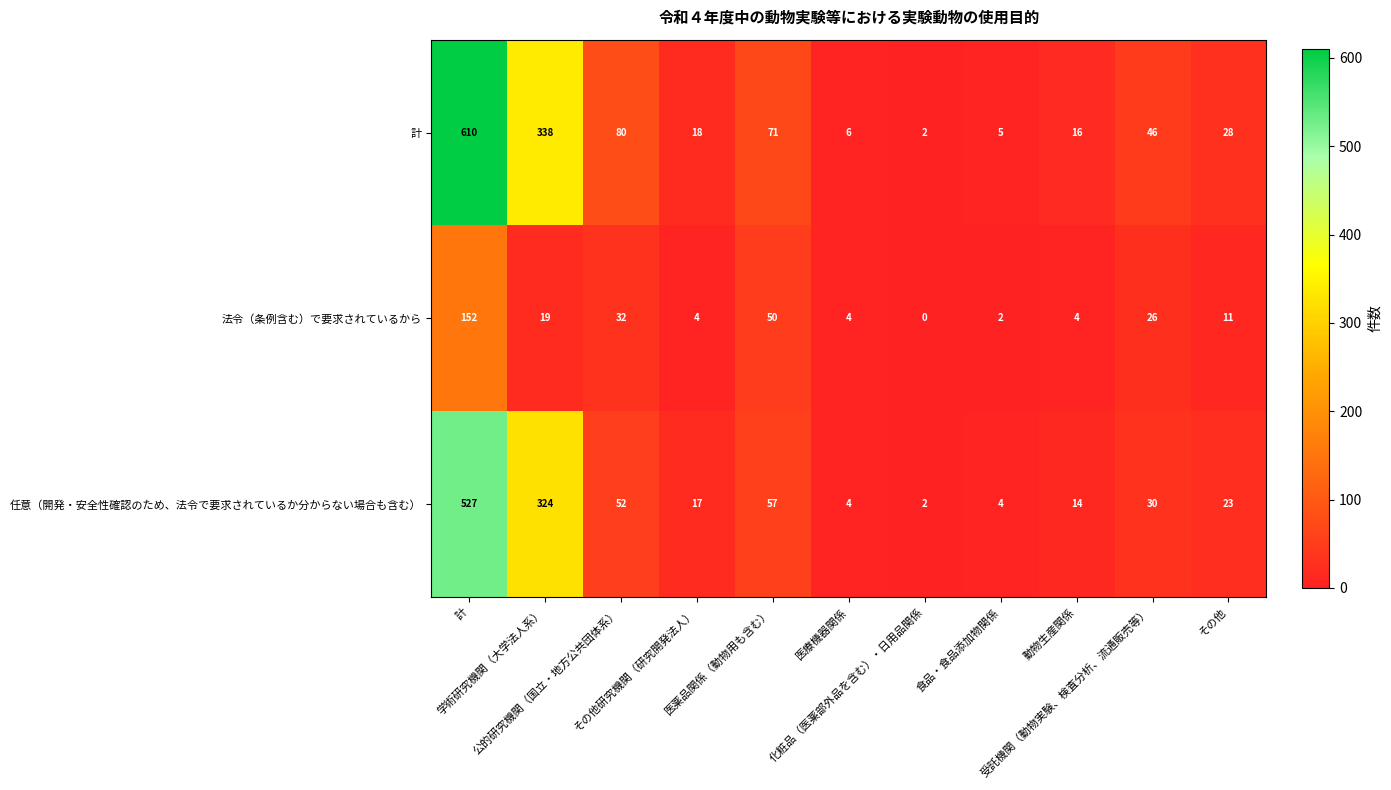

How many series are shown in this chart?

3